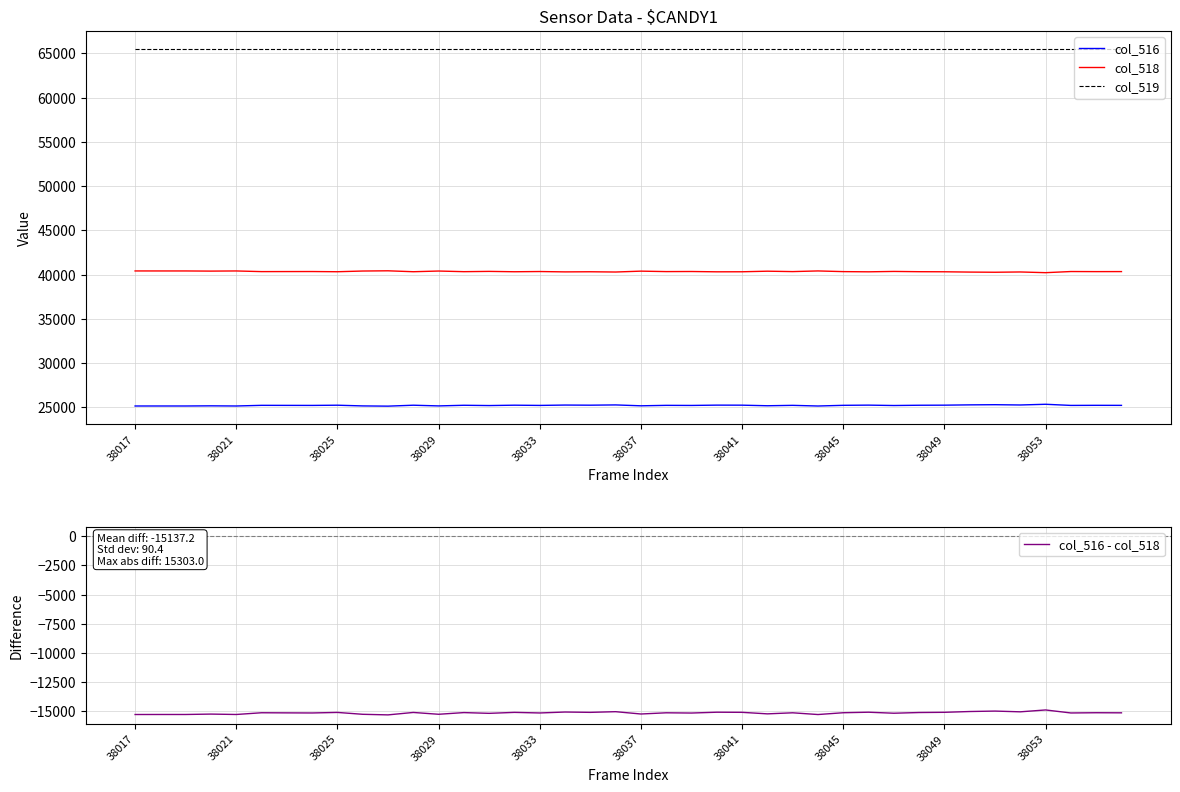

How many categories are shown in the chart?

40